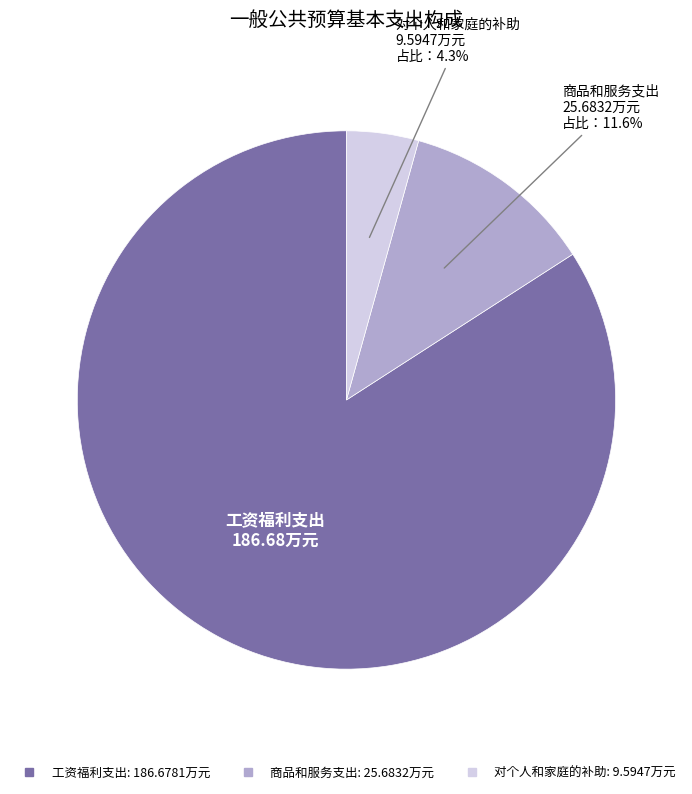

What percentage is NOT represented by 对个人和家庭的补助?

95.7%